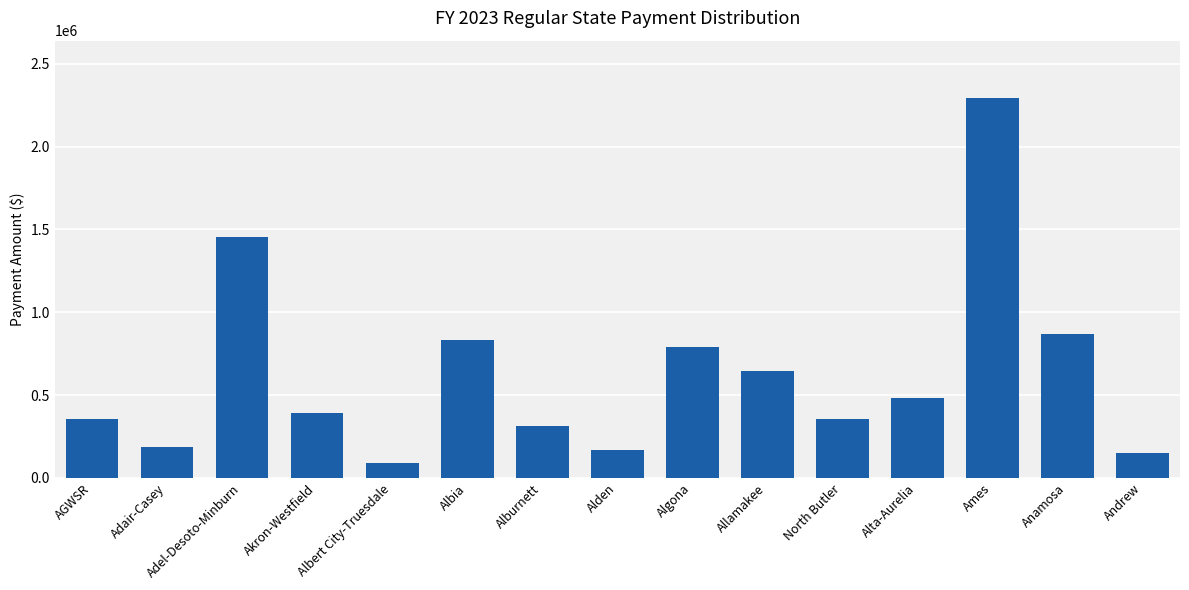

What value does the data have at Algona, to the nearest 100?

792100